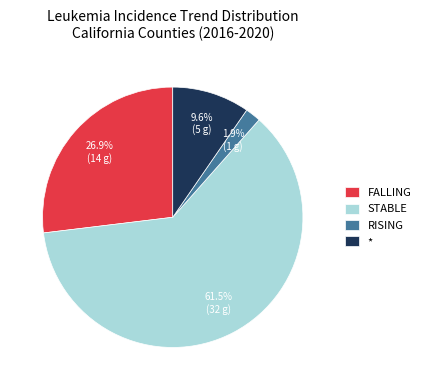

How many segments does this pie chart have?

4